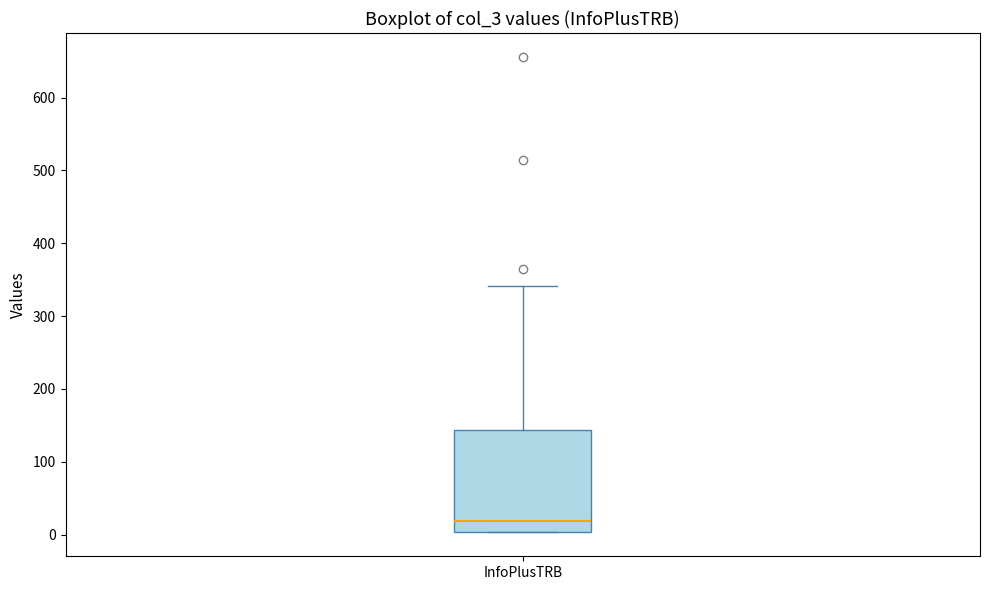

Transcribe this box plot: give where the median line is, the range the box spans, and where the two whiskers end, as read against the y-axis. The values are not printed on the chart, so give them approximately, as read against the axis.

median 20, box 0 to 140, whiskers 0 to 340